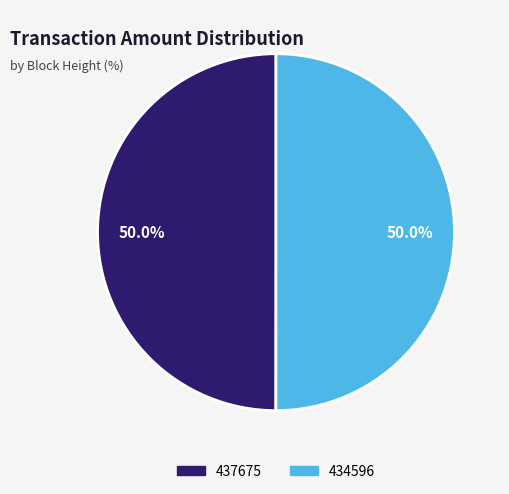

What is the ratio of the value at 434596 to the value at 437675?

1.0